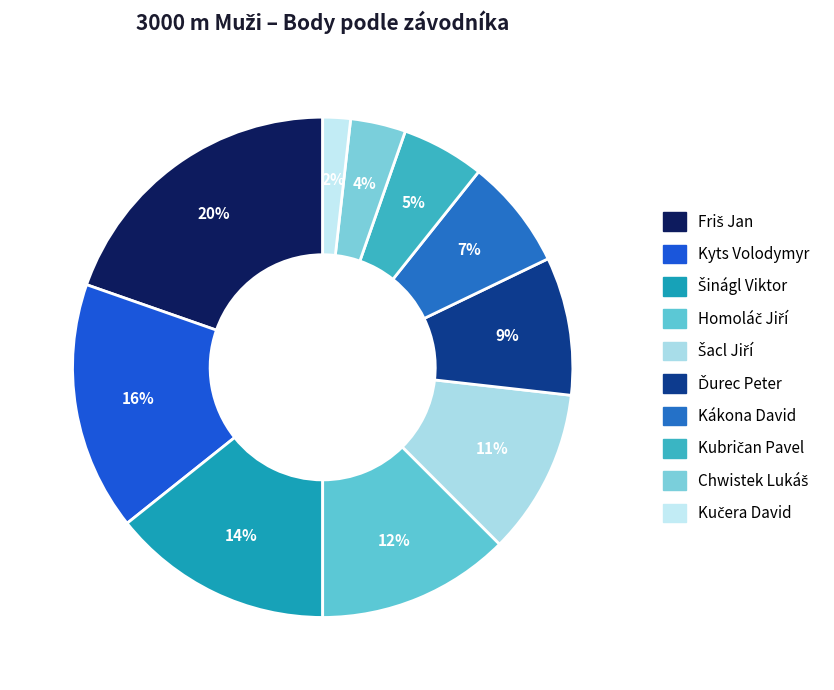

What percentage is NOT represented by Šacl Jiří?

89.3%